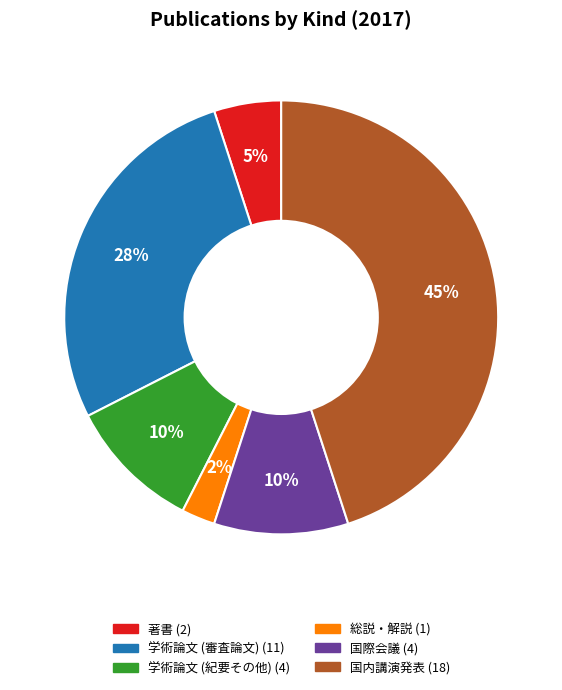

The 国際会議 slice represents 10% of the pie. True or false?

True